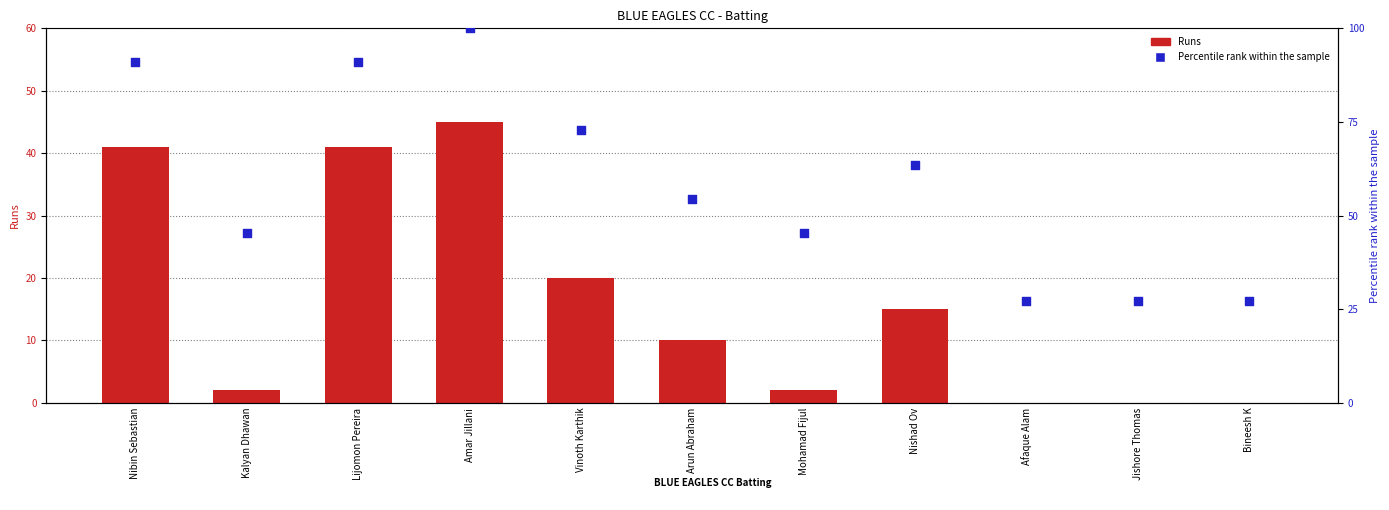

At how many categories does at least one series exceed 80?

3